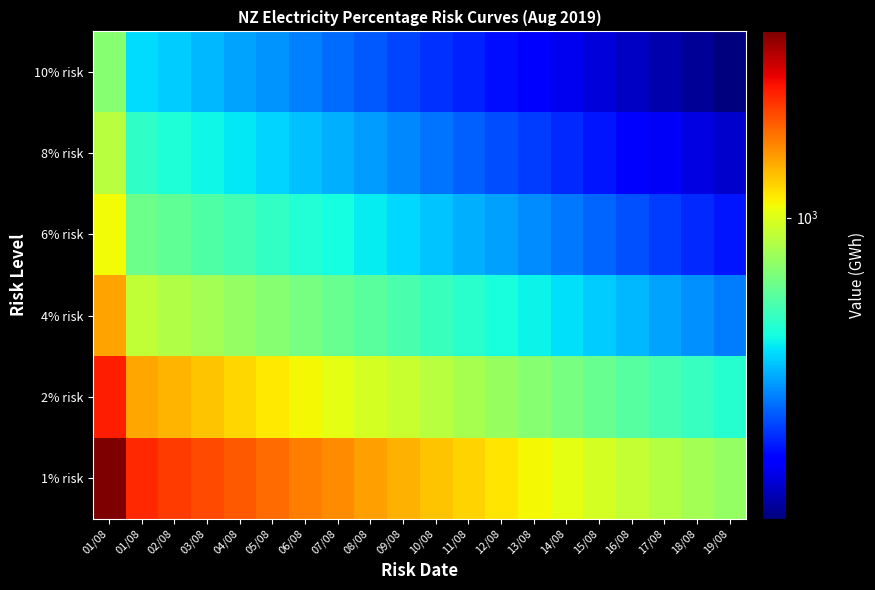

Reading left to right, transcribe all the data shown in this chart.

1% risk: 01/08=1462.7	01/08=1278.2	02/08=1256.9	03/08=1235.6	04/08=1214.3	05/08=1192.3	06/08=1171.8	07/08=1150.2	08/08=1129.4	09/08=1108.7	10/08=1088.6	11/08=1068.2	12/08=1048.5	13/08=1028.9	14/08=1009.3	15/08=990.1	16/08=971.5	17/08=952.4	18/08=934.0	19/08=916.2
2% risk: 01/08=1293.6	01/08=1122.2	02/08=1103.3	03/08=1084.5	04/08=1065.6	05/08=1046.9	06/08=1028.3	07/08=1009.8	08/08=991.4	09/08=973.2	10/08=955.4	11/08=937.7	12/08=920.2	13/08=902.8	14/08=885.5	15/08=868.4	16/08=851.7	17/08=835.3	18/08=819.2	19/08=803.4
4% risk: 01/08=1124.5	01/08=966.2	02/08=949.8	03/08=933.4	04/08=917.0	05/08=900.7	06/08=884.5	07/08=868.5	08/08=852.7	09/08=837.0	10/08=821.7	11/08=806.5	12/08=791.5	13/08=776.7	14/08=762.0	15/08=747.6	16/08=733.4	17/08=719.4	18/08=705.7	19/08=692.2
6% risk: 01/08=1025.6	01/08=875.0	02/08=860.0	03/08=845.0	04/08=829.9	05/08=815.0	06/08=800.3	07/08=785.7	08/08=771.3	09/08=757.1	10/08=743.1	11/08=729.2	12/08=715.6	13/08=702.1	14/08=688.8	15/08=675.7	16/08=662.9	17/08=650.2	18/08=637.7	19/08=625.5
8% risk: 01/08=955.4	01/08=810.3	02/08=796.3	03/08=782.3	04/08=768.1	05/08=754.2	06/08=740.4	07/08=726.8	08/08=713.4	09/08=700.1	10/08=687.1	11/08=674.3	12/08=661.6	13/08=649.2	14/08=636.9	15/08=624.8	16/08=612.9	17/08=601.2	18/08=589.7	19/08=578.4
10% risk: 01/08=900.9	01/08=760.1	02/08=746.9	03/08=733.6	04/08=720.5	05/08=707.4	06/08=694.4	07/08=681.6	08/08=668.9	09/08=656.4	10/08=644.1	11/08=631.9	12/08=619.9	13/08=608.1	14/08=596.4	15/08=584.9	16/08=573.6	17/08=562.5	18/08=551.6	19/08=540.8